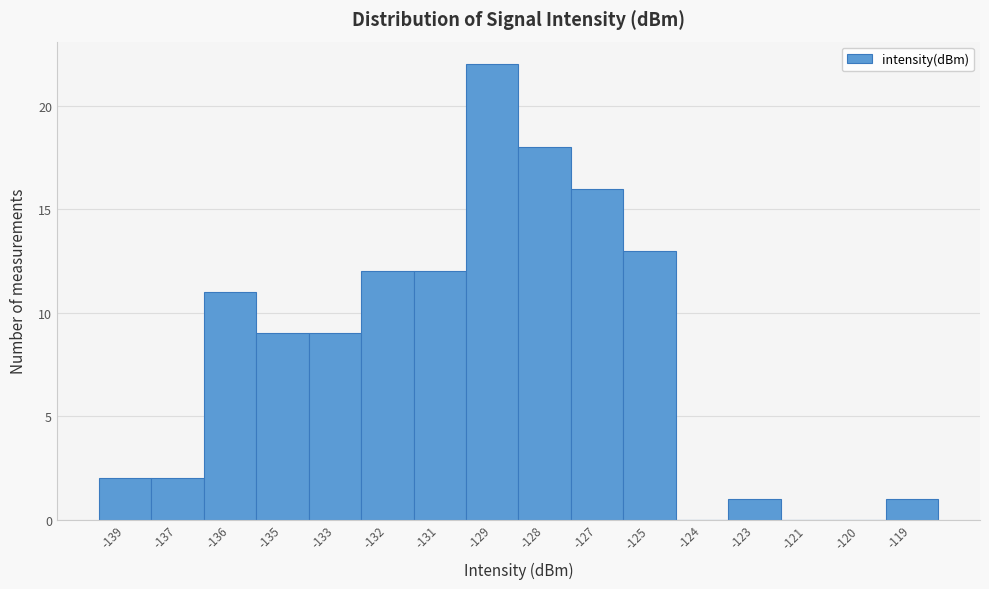

Reading right to left, transcribe all the data shown in this chart.

-119=1	-120=0	-121=0	-123=1	-124=0	-125=13	-127=16	-128=18	-129=22	-131=12	-132=12	-133=9	-135=9	-136=11	-137=2	-139=2